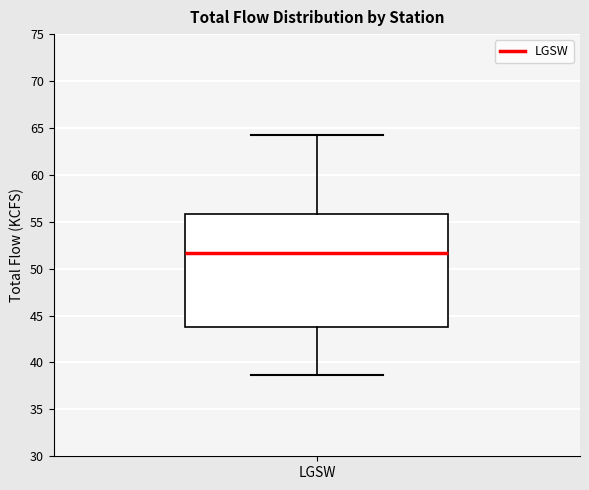

Where is the lower edge of the box for LGSW on the y-axis? The values are not printed on the chart, so give them approximately, as read against the axis.

44.0